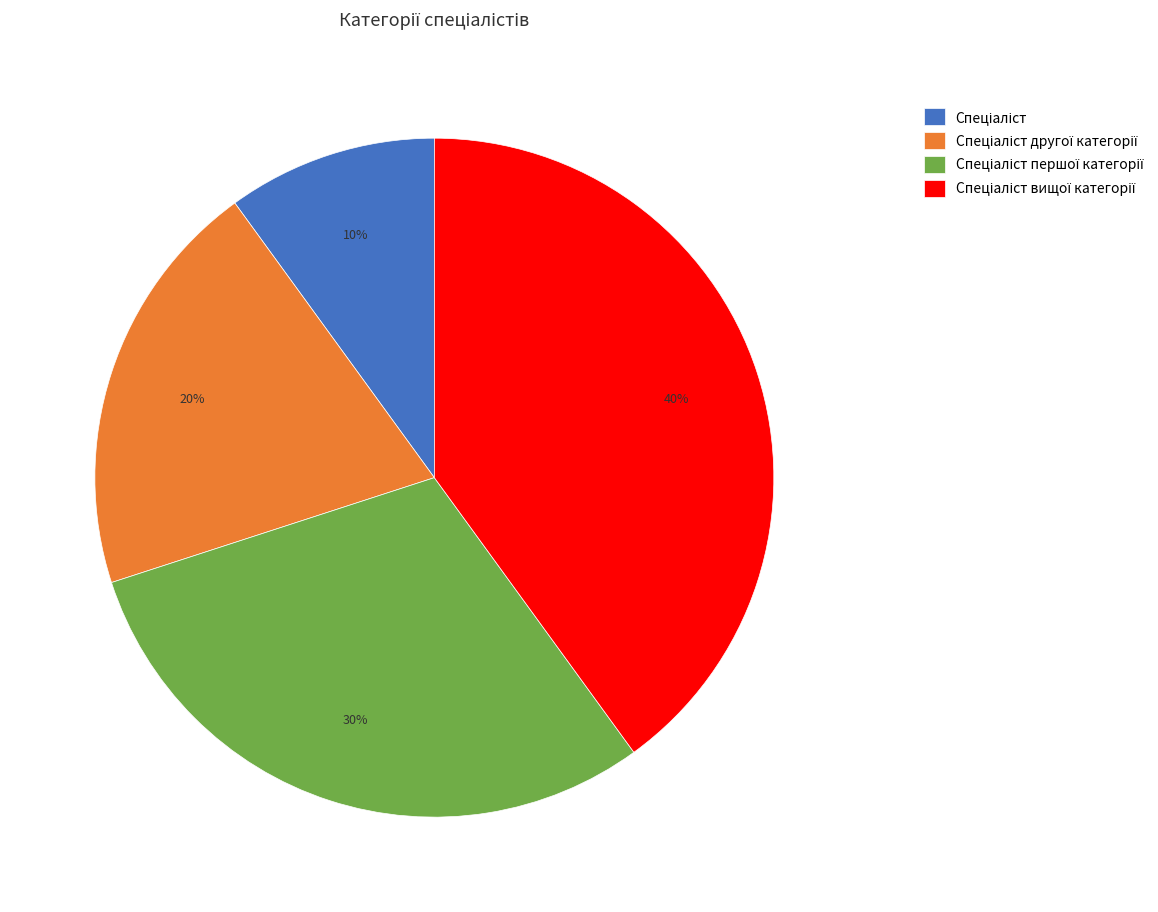

To the nearest percent, what is the difference between the largest and smallest slice percentages?

30%